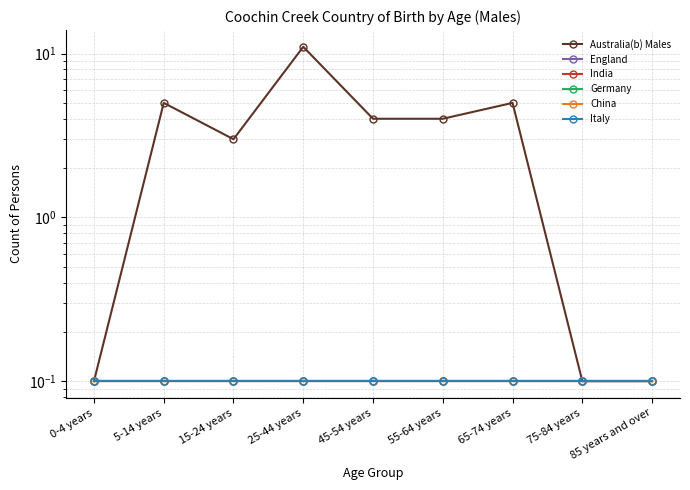

True or false: China and Germany cross at least once.

False